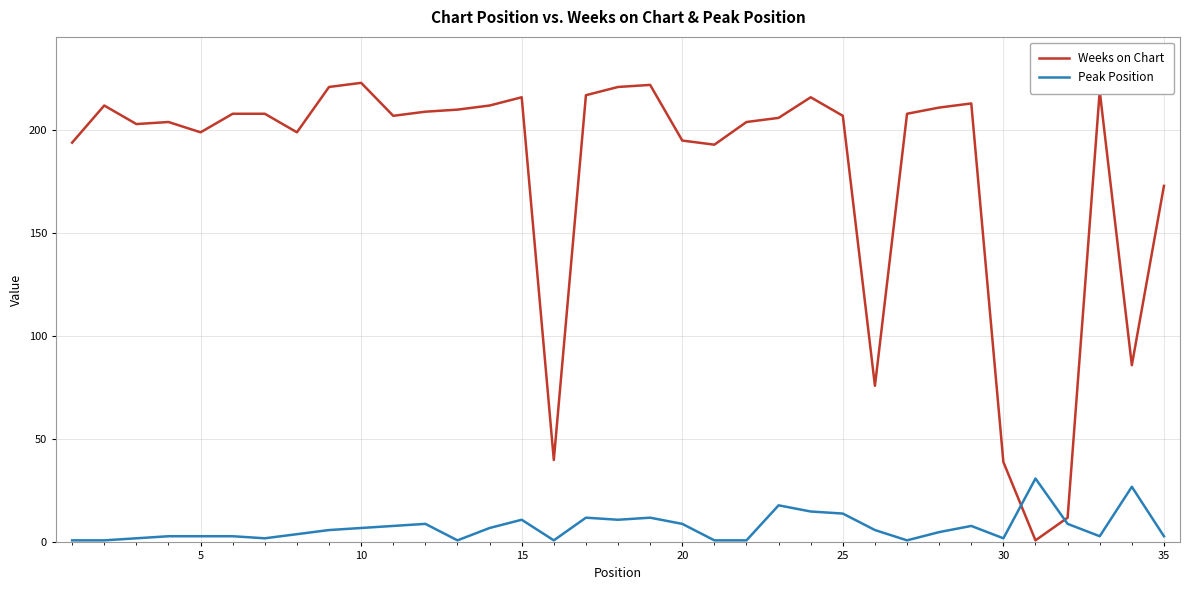

List the series in order of their overall mean, highest first.

Weeks on Chart, Peak Position